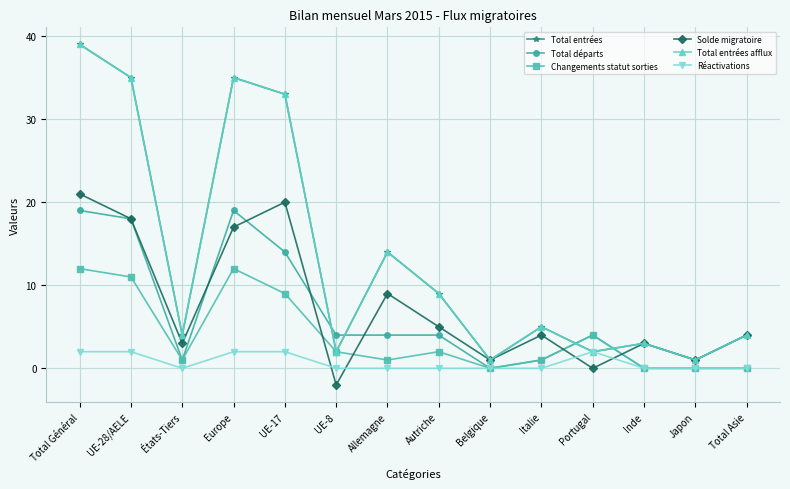

What is the label of the 8th point from the left?

Autriche